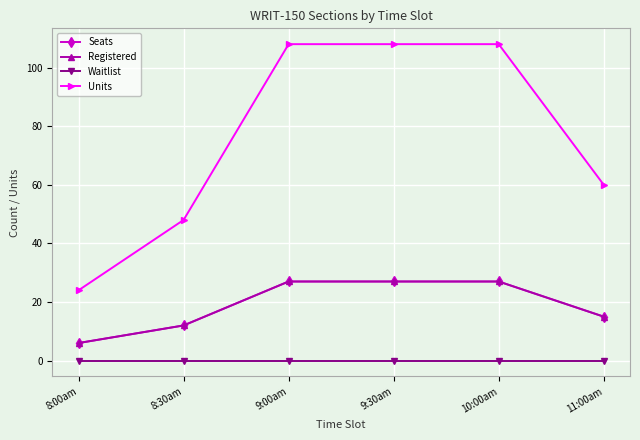

True or false: Registered has a value of 10 at 9:00am.

False